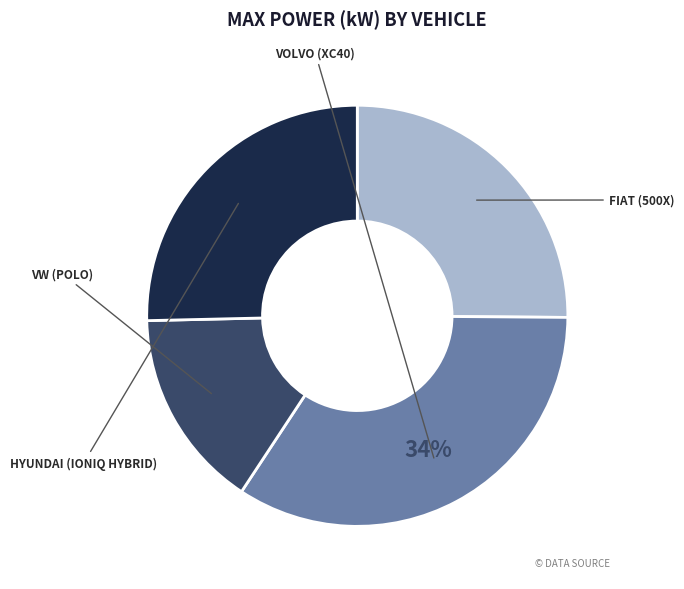

Is there a majority slice in this chart?

No